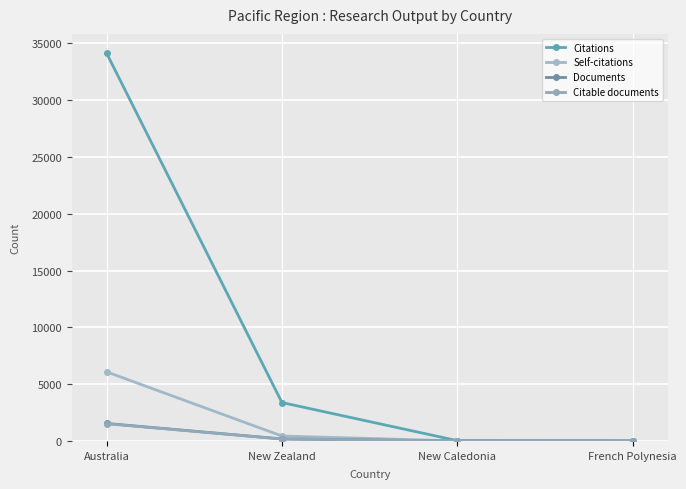

The value of Self-citations at New Caledonia is 2. True or false?

False